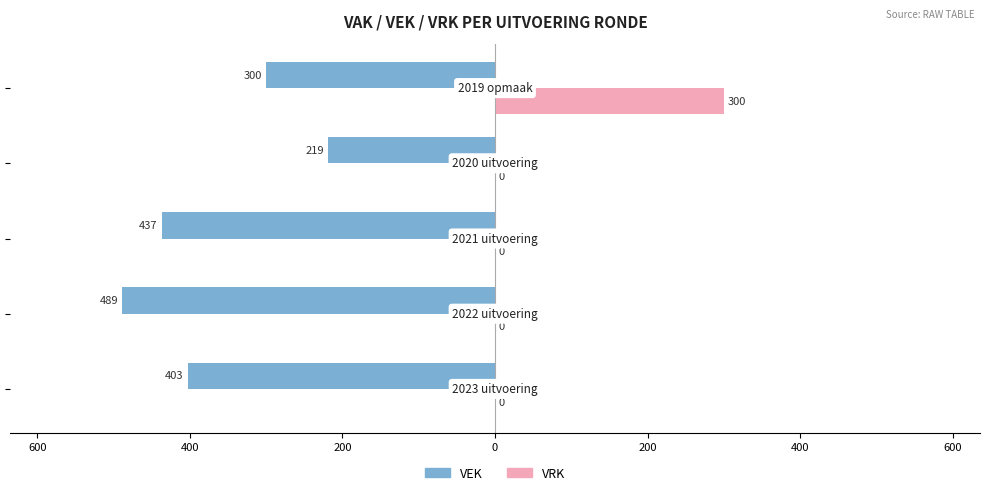

What are all the series names shown in the legend?

VEK, VRK